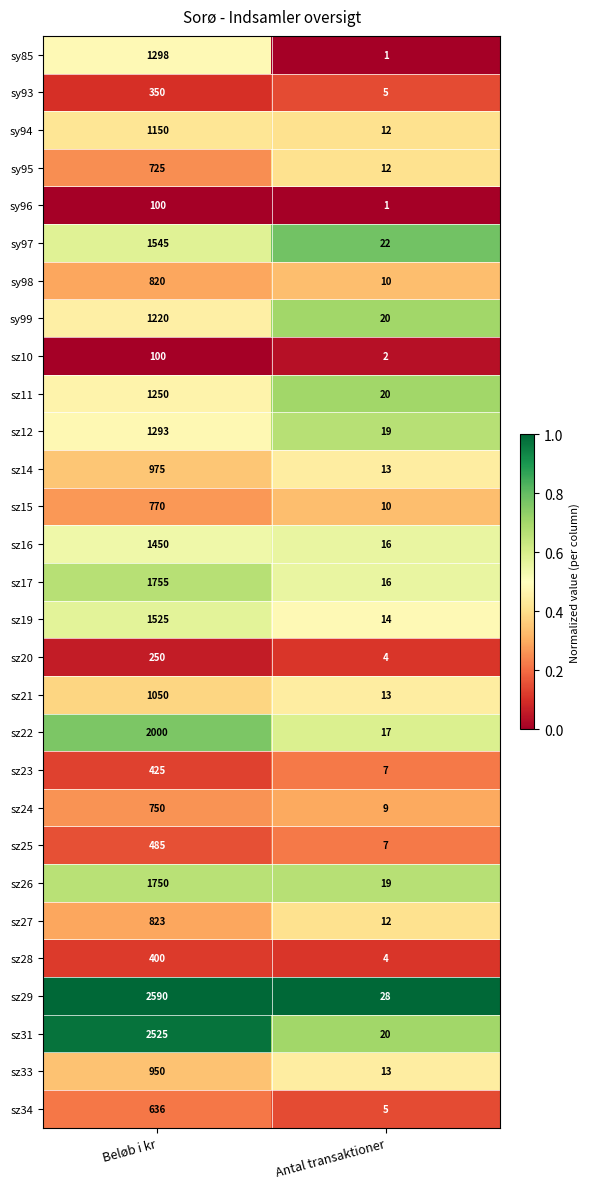

What is the total value across all series at Antal transaktioner?

351